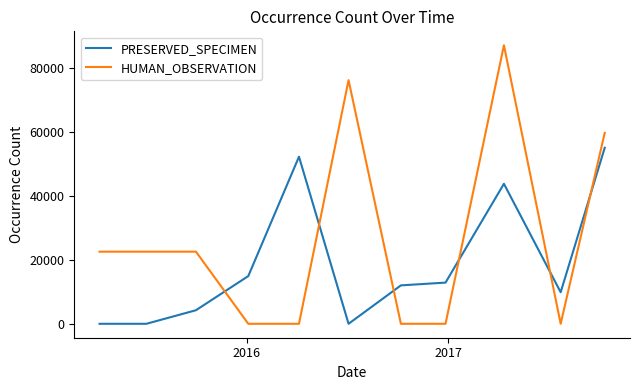

Which series has the largest range (max minus min)?

HUMAN_OBSERVATION